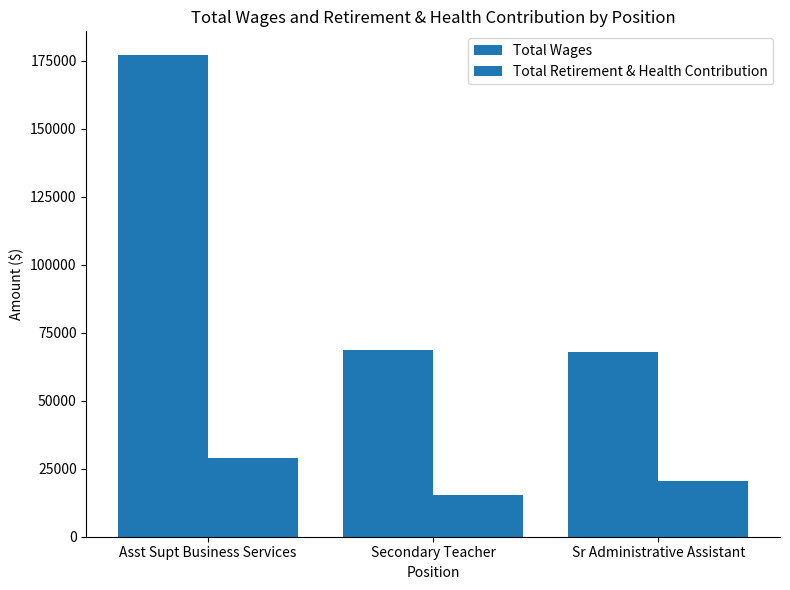

Does the chart contain stacked bars?

No